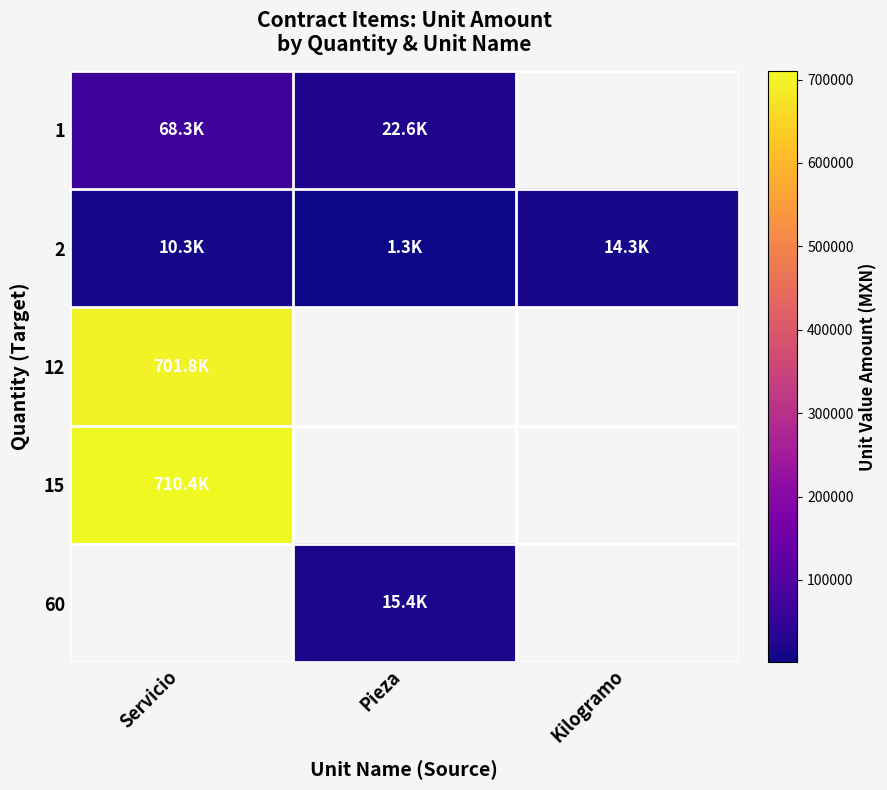

True or false: 60 has a value of 6773.0 at Pieza.

False